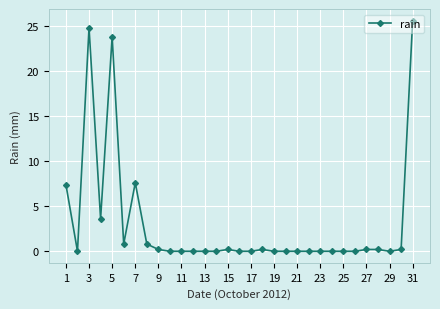

What is the value of the 31st point from the left?

25.6